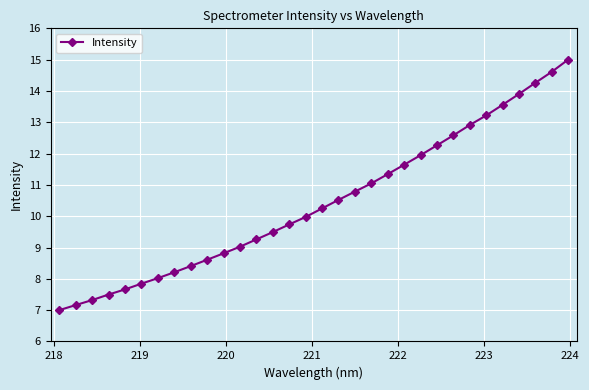

What is the value of the 19th point from the left?

10.8